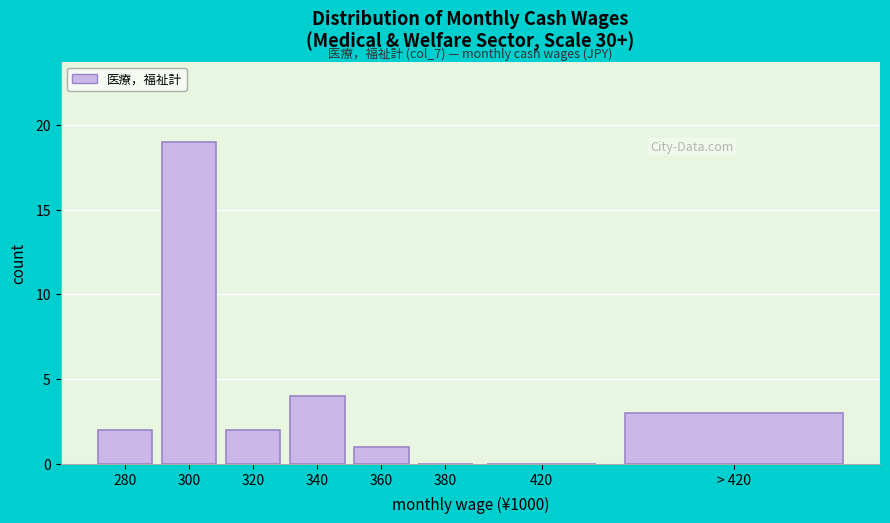

Reading left to right, extract all data points from this chart.

280=2	300=19	320=2	340=4	360=1	380=0	420=0	> 420=3